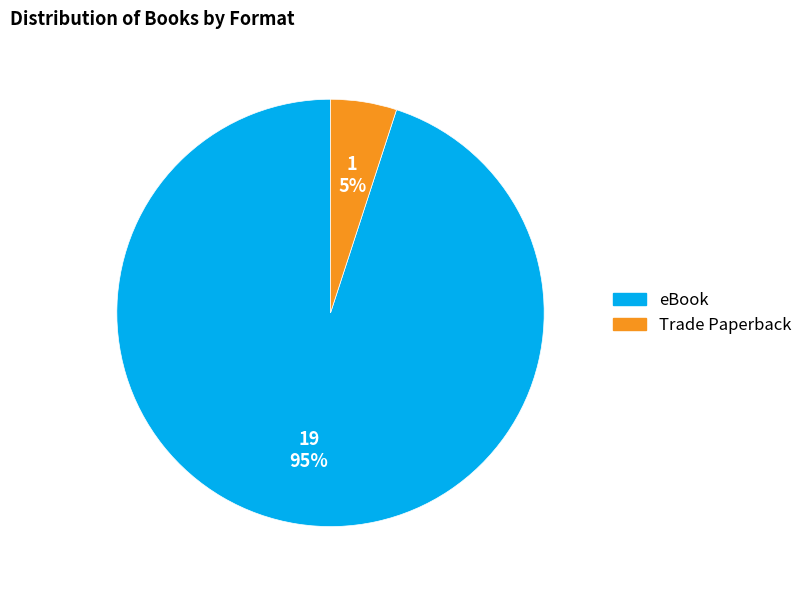

To the nearest percent, what is the average slice percentage?

50%